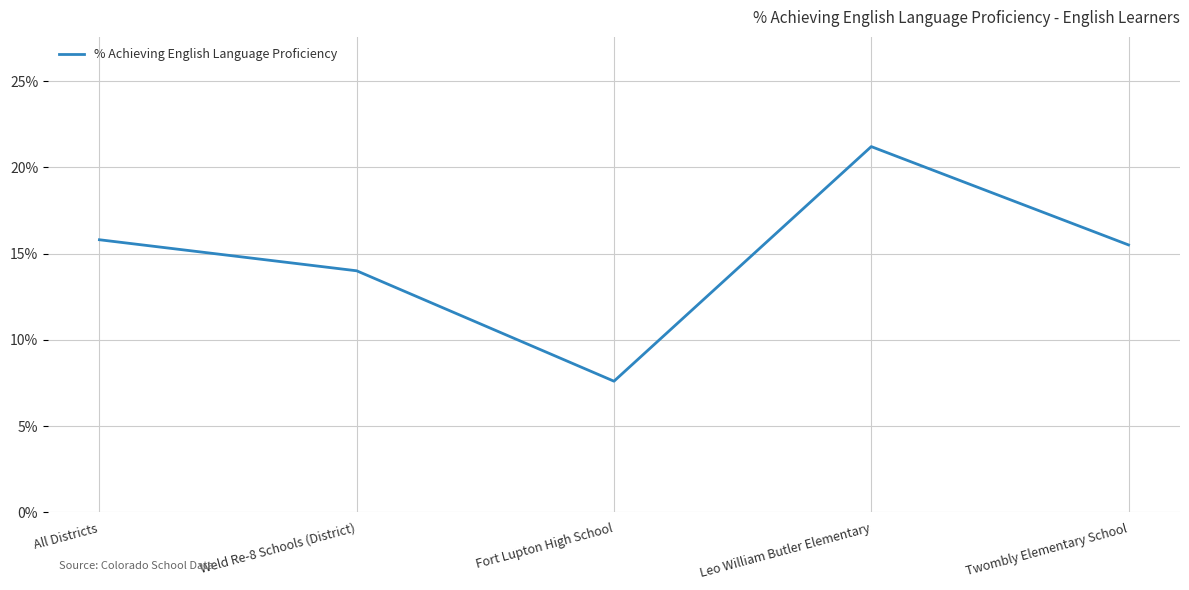

What is the value of the 1st point from the left?

0.2